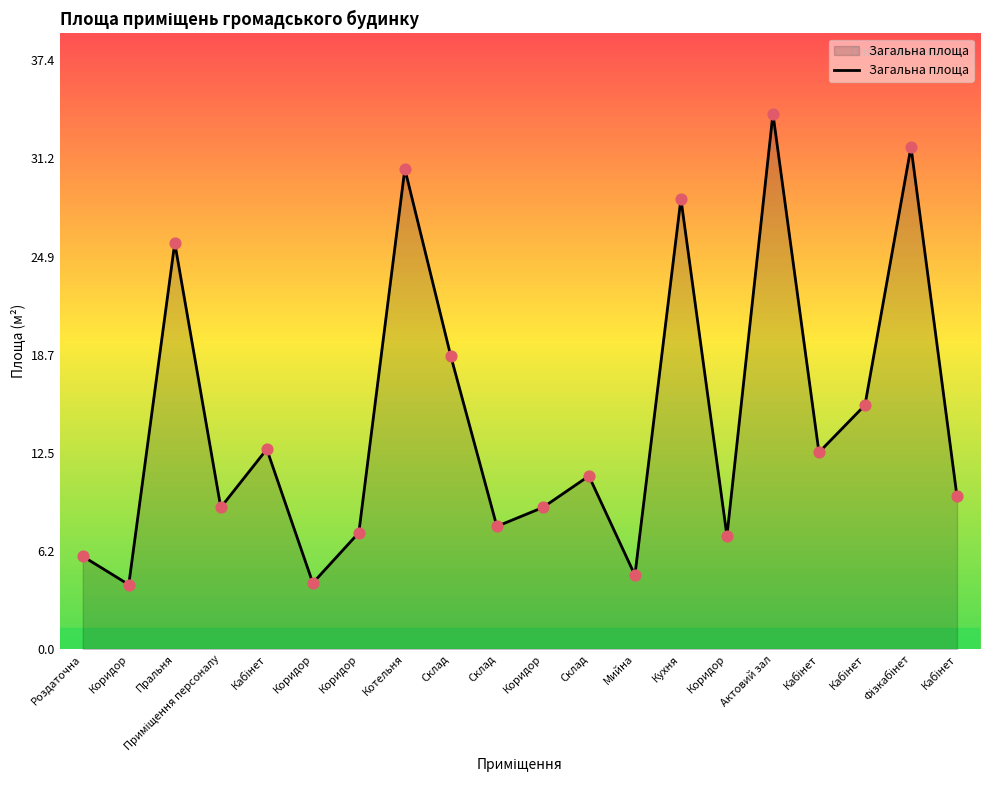

Between Кабінет and Кухня, which is larger?

Кухня